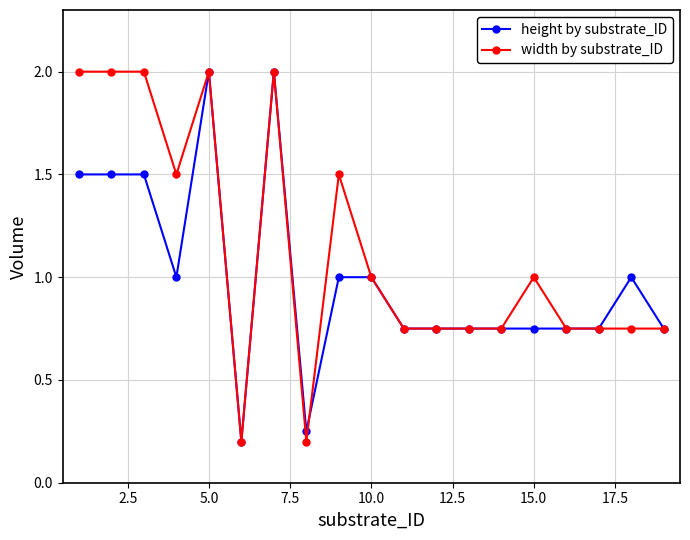

True or false: width by substrate_ID has more than 0 interior local peaks.

True